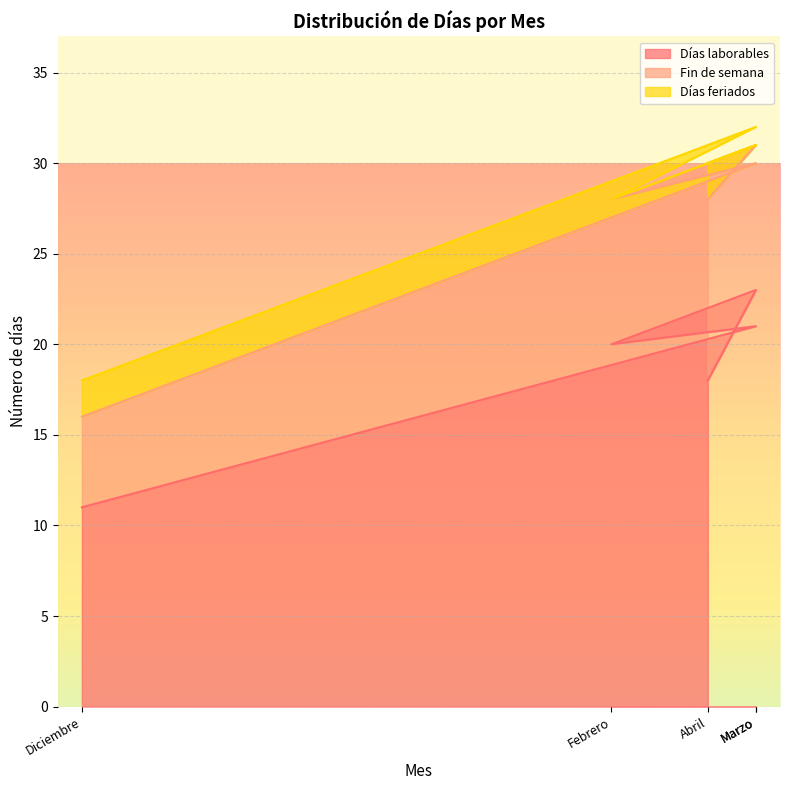

How many values in the Fin de semana series exceed 8?

2